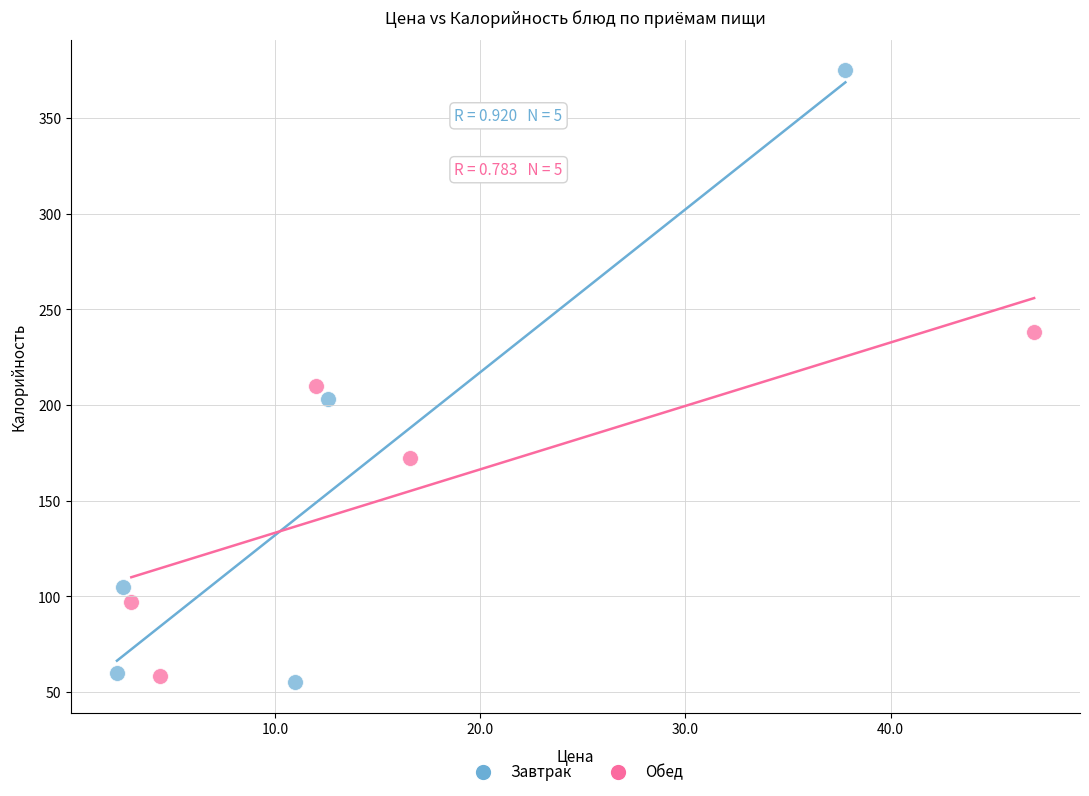

Which series reaches the maximum Y coordinate?

Завтрак